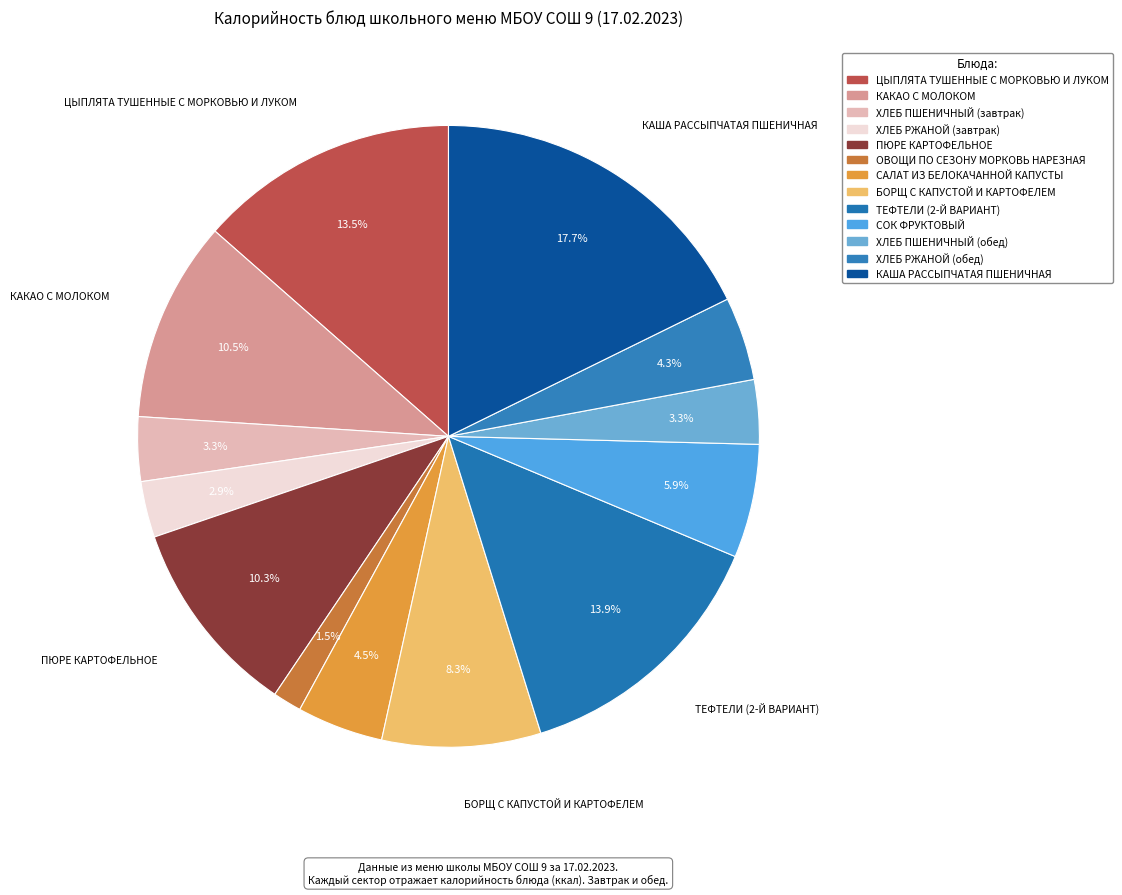

Count the number of slices in the pie.

13